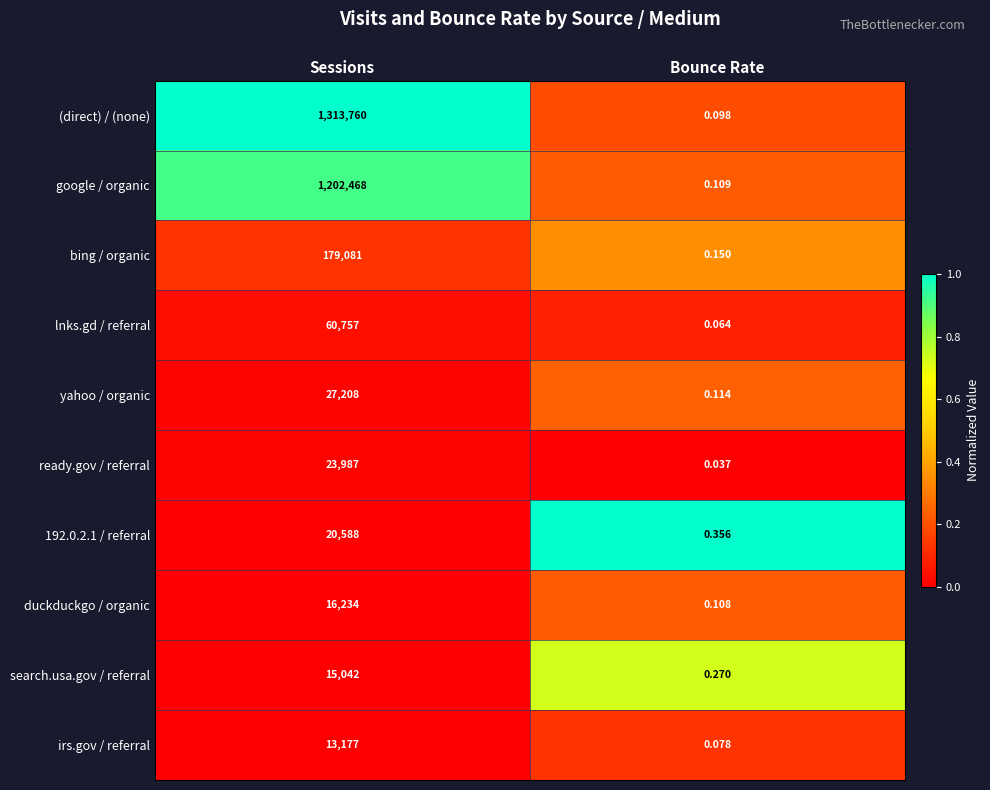

Count the number of categories in the chart.

2